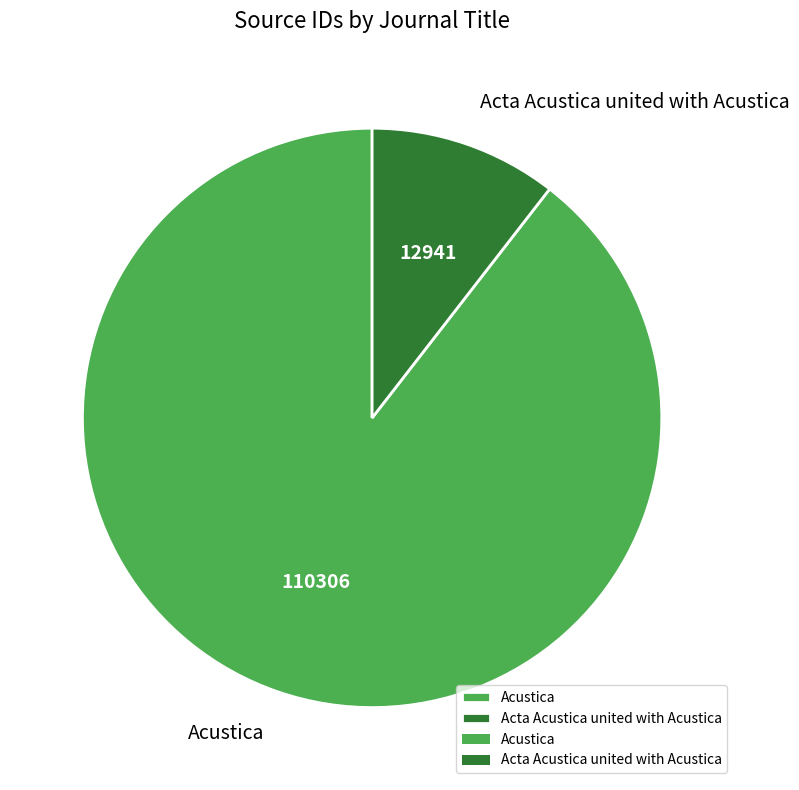

What is the ratio of the value at Acta Acustica united with Acustica to the value at Acustica?

0.1